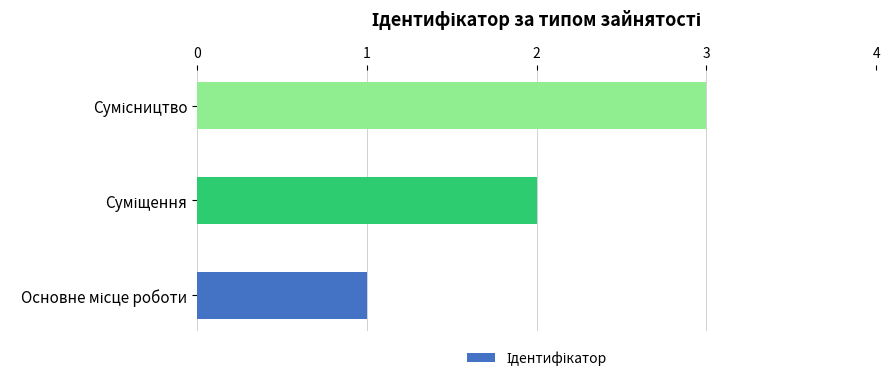

What is the sum of all values?

6